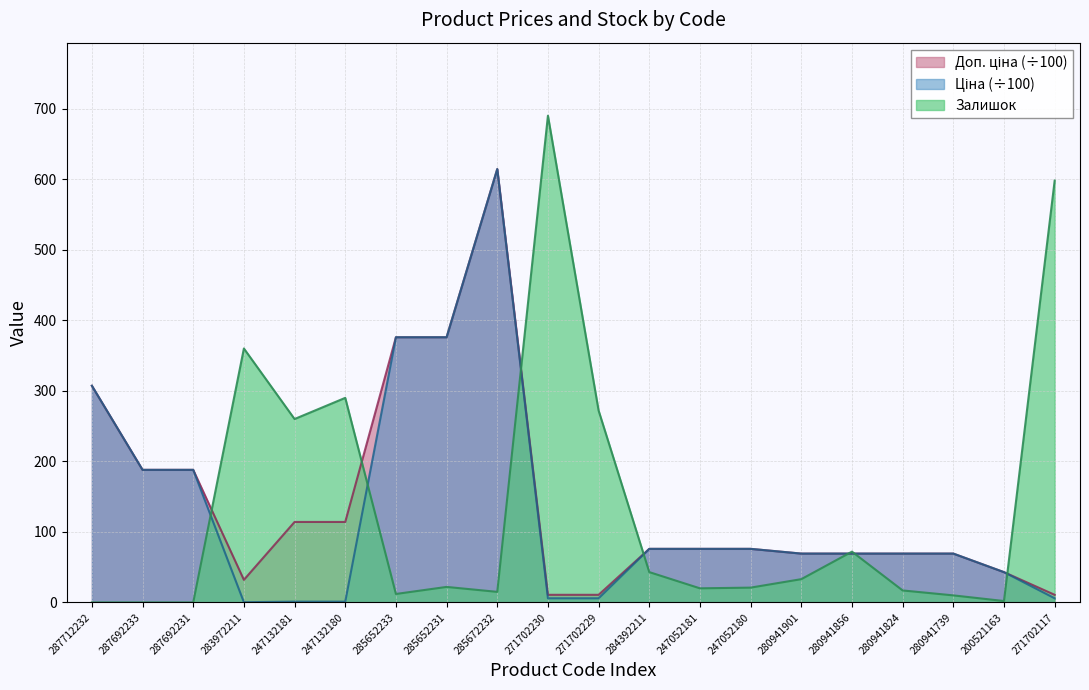

What is the difference between the Ціна values at 247052181 and 271702230?

70.1